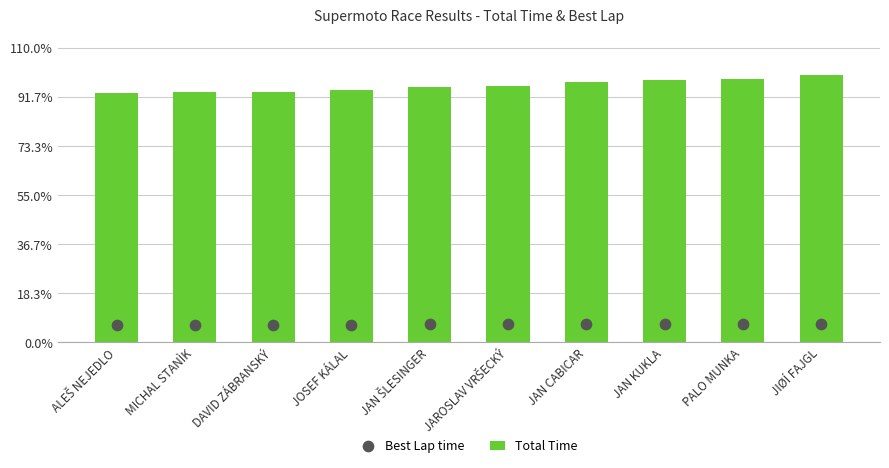

What is the total value across all series at JAN CABICAR?

1.0